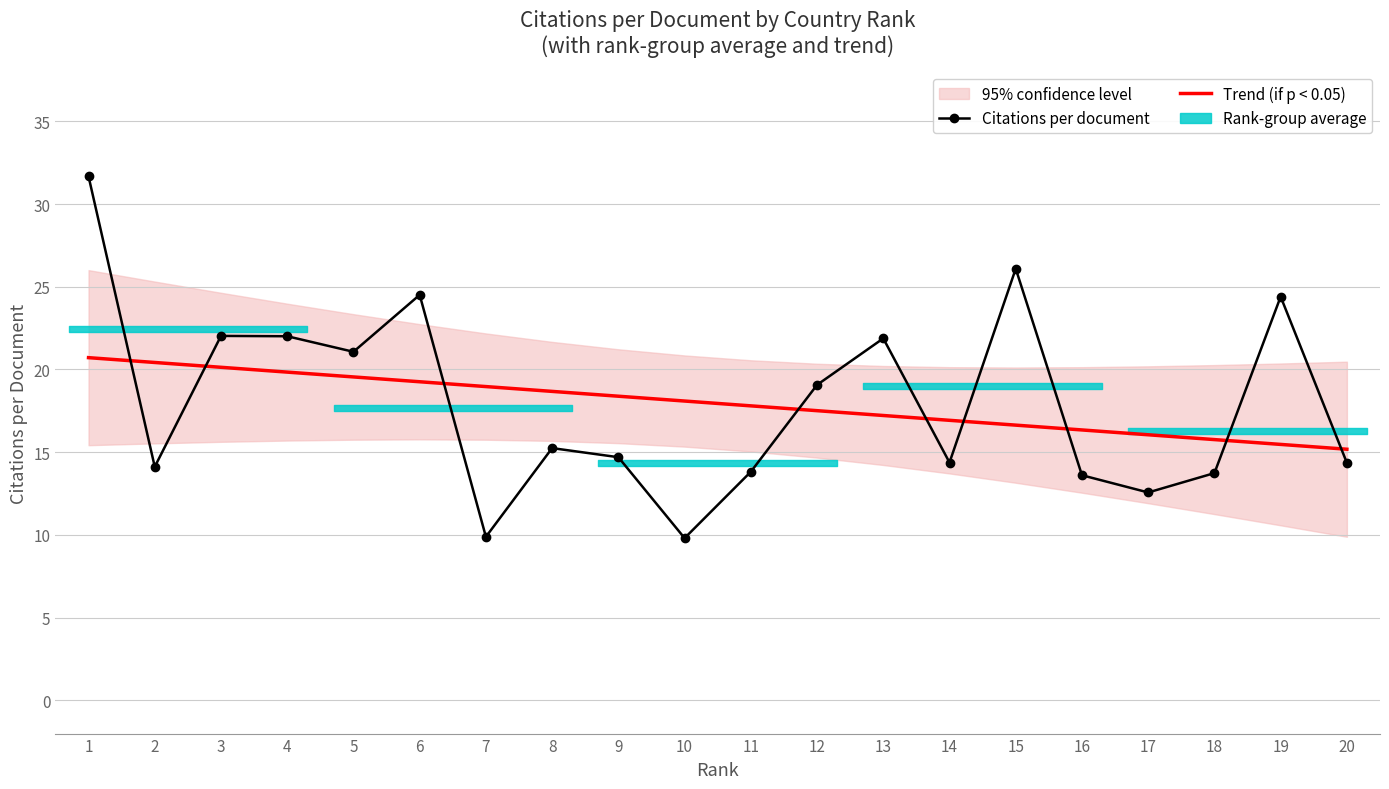

True or false: Trend (if p < 0.05) has a value of 32.2 at 10.

False